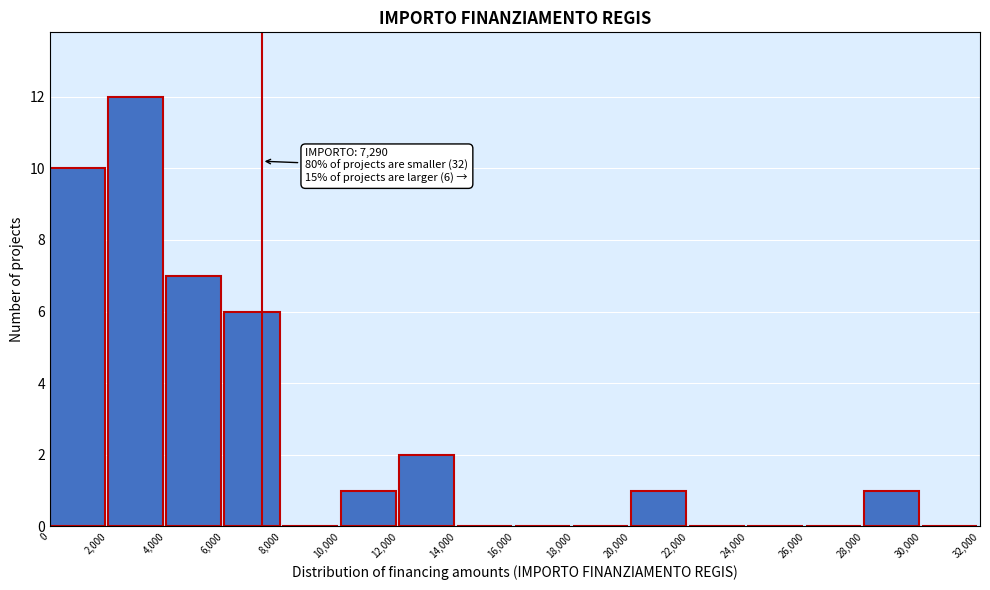

Over which range of the x-axis is the bar tallest?

2,000 to 4,000